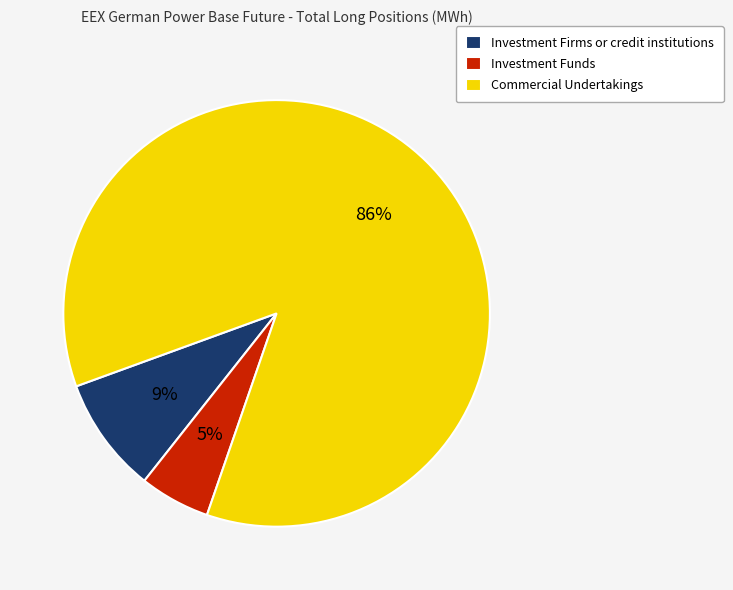

How many slices are in this pie chart?

3